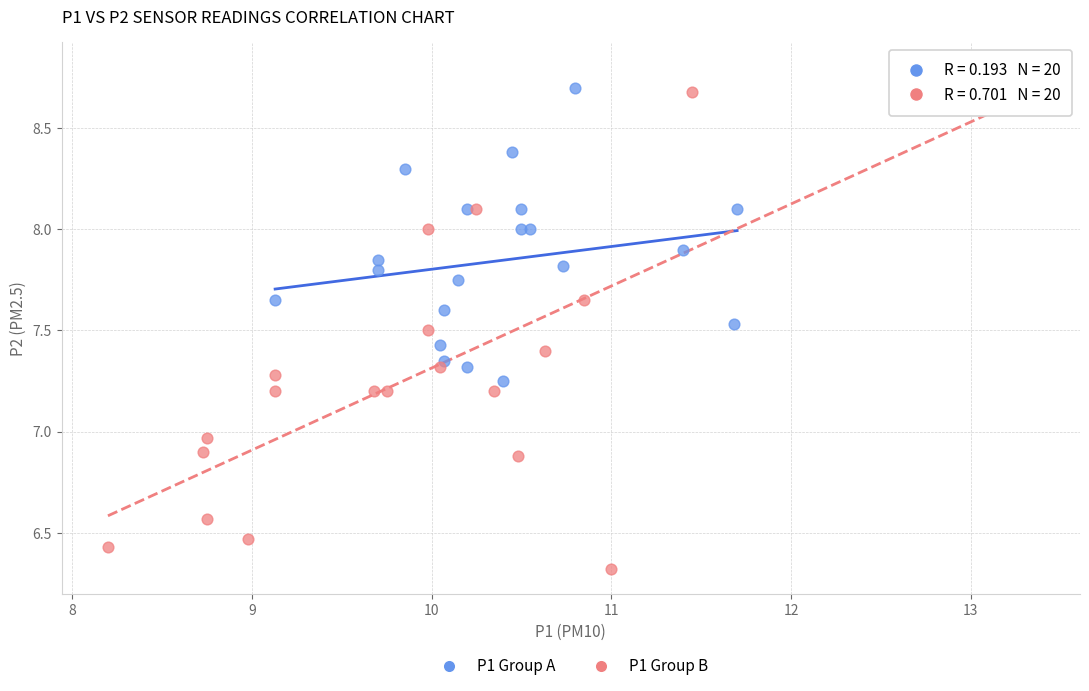

Which series reaches the maximum Y coordinate?

P1 Group B